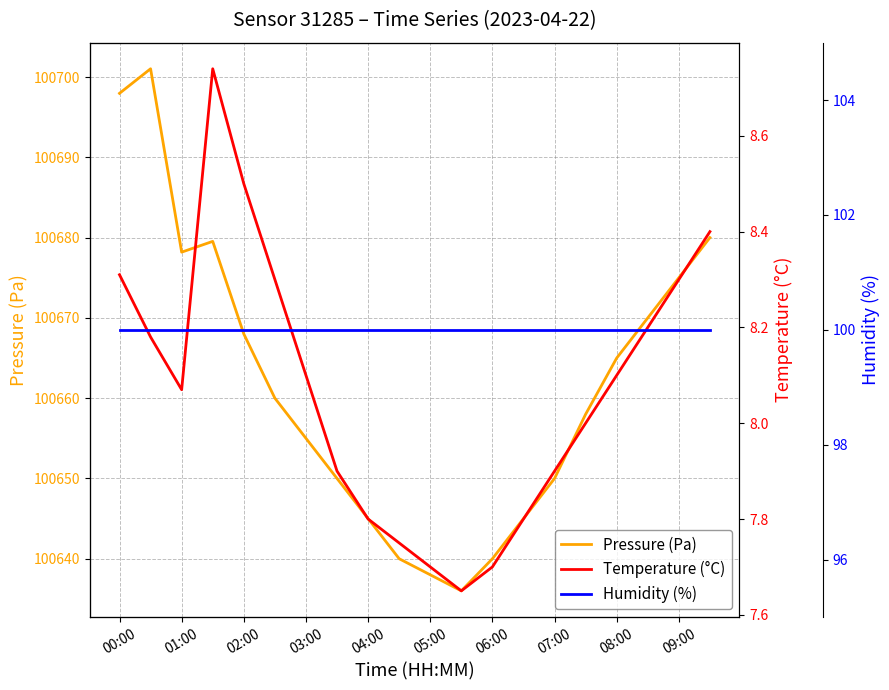

True or false: Pressure (Pa) has a value of 100698.0 at 00:00.

True